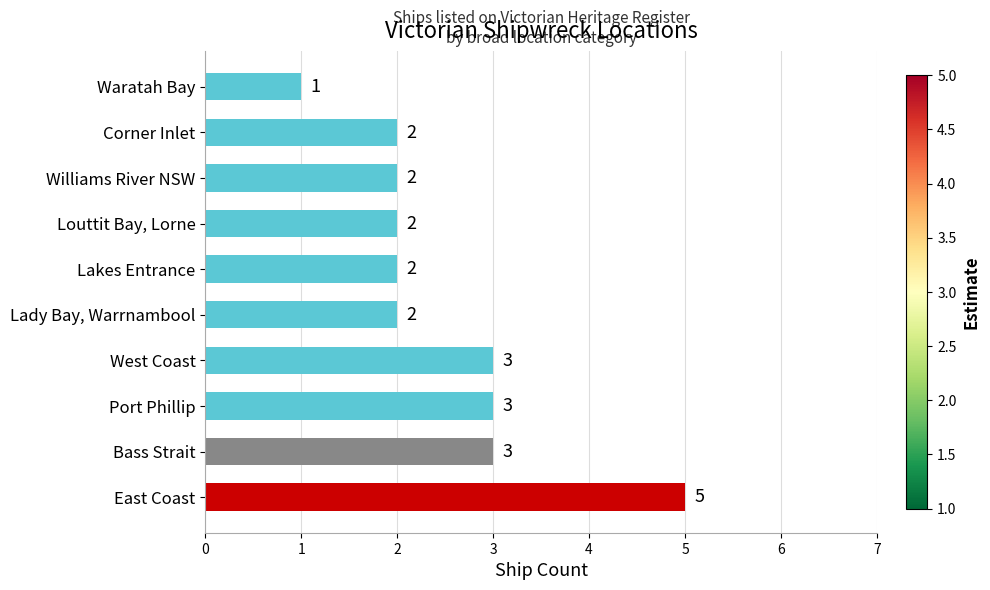

How many values are between 2 and 3?

8